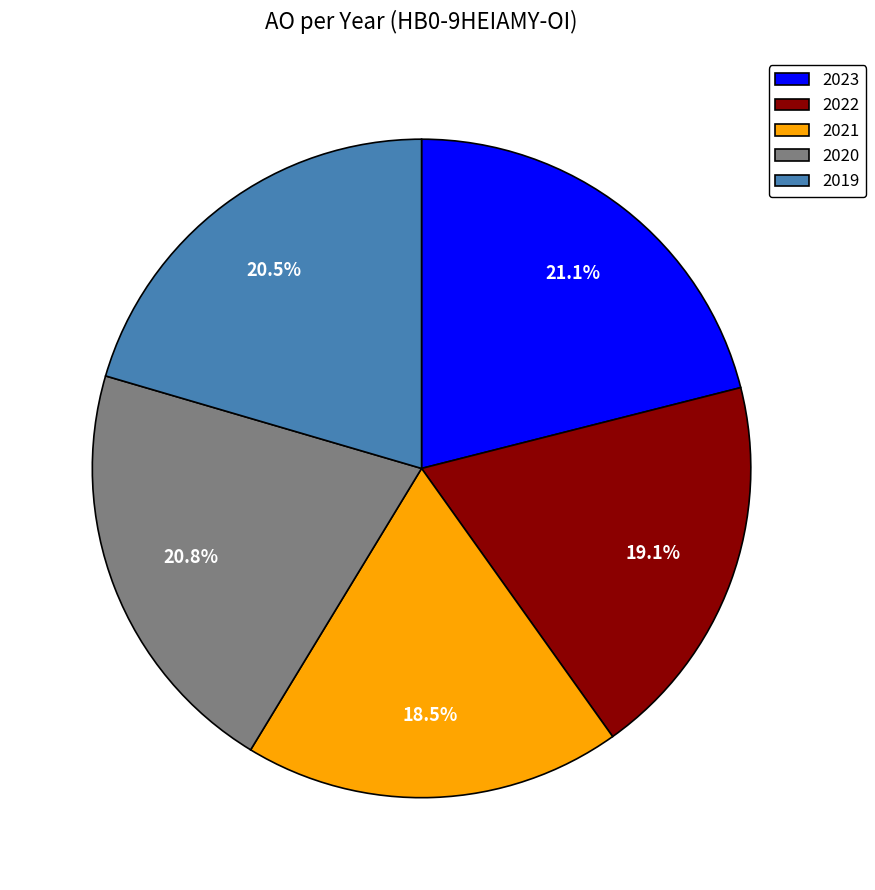

Is 2021 the majority of the pie?

No